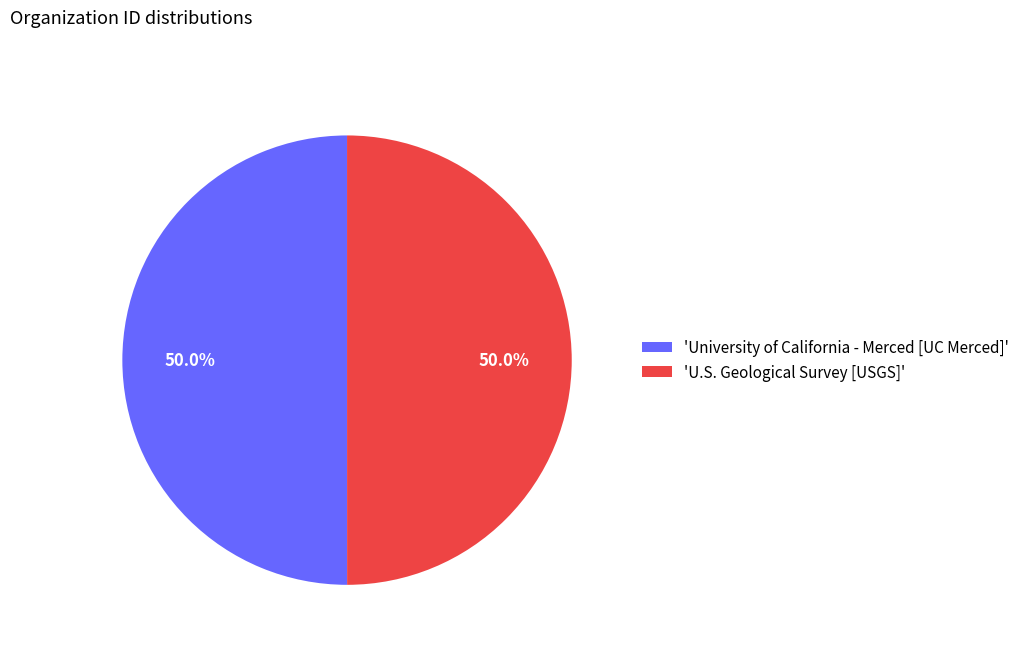

Approximately how many times larger is the value at 'University of California - Merced [UC Merced]' compared to 'U.S. Geological Survey [USGS]'?

1.0